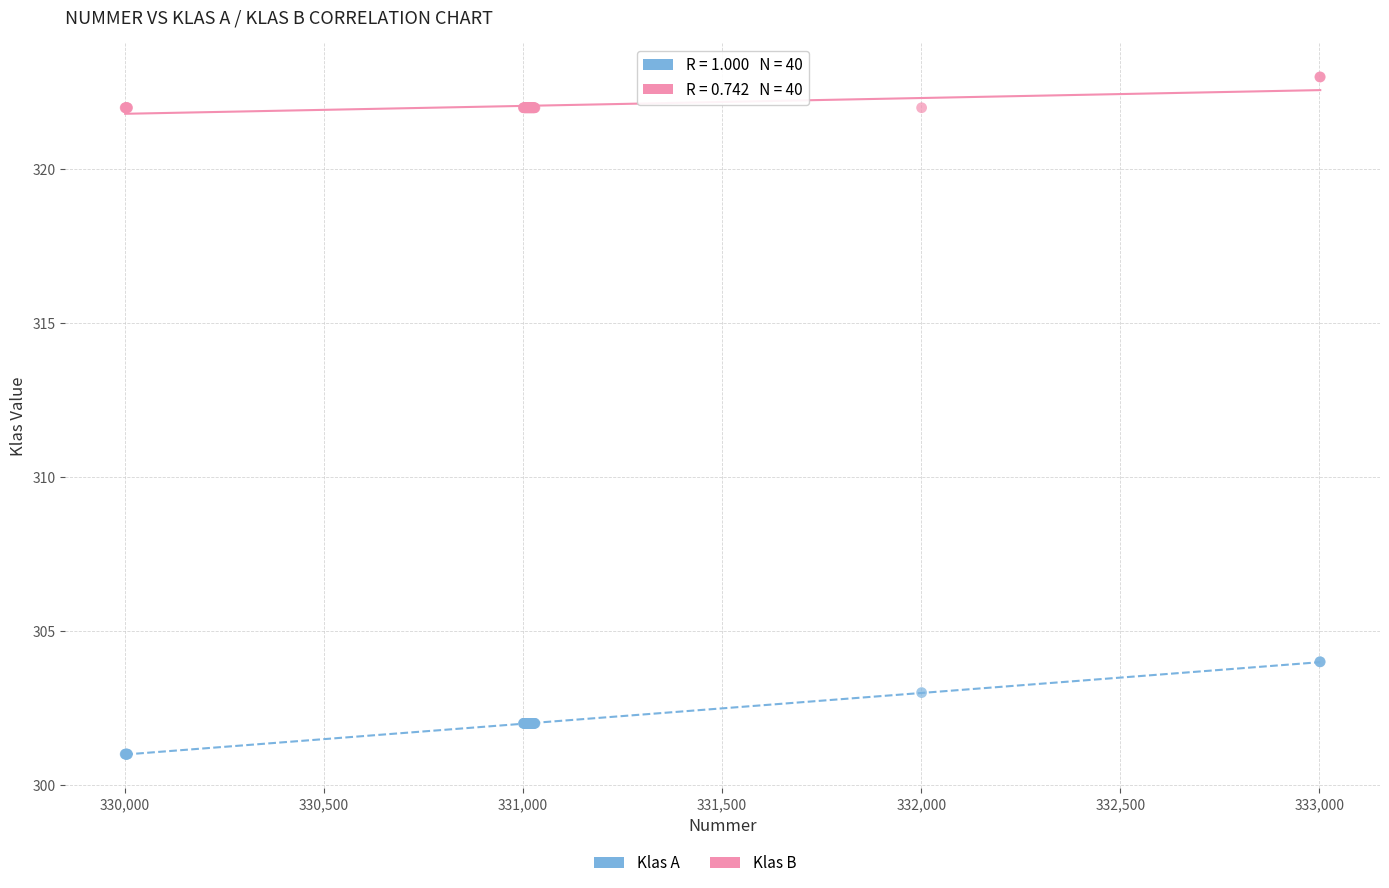

Which series has the widest spread of Y values?

Klas A